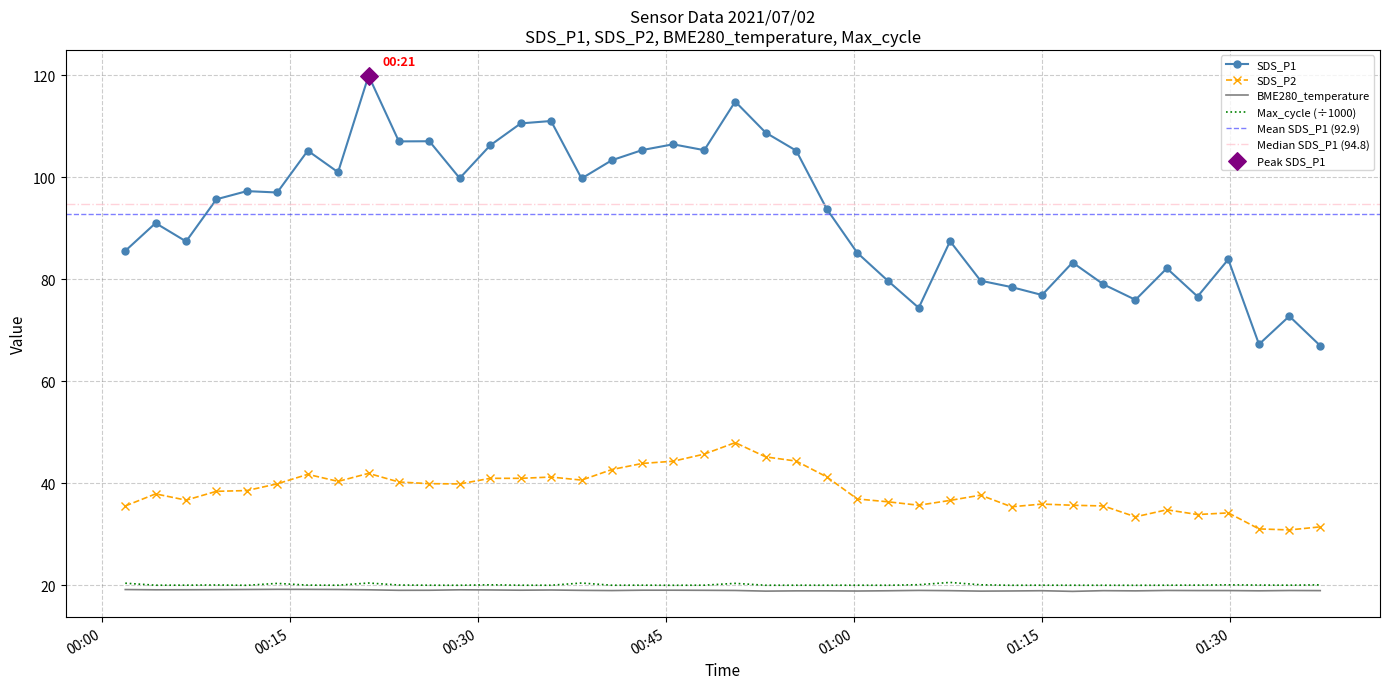

What are all the series names shown in the legend?

SDS_P1, SDS_P2, BME280_temperature, Max_cycle